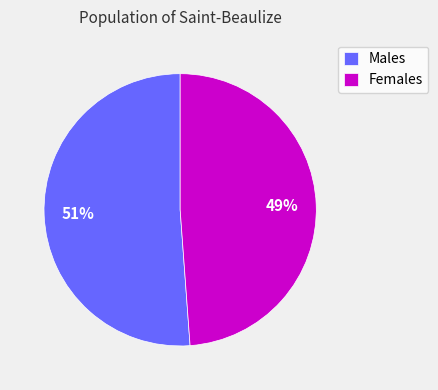

Which has a higher value, Males or Females?

Males